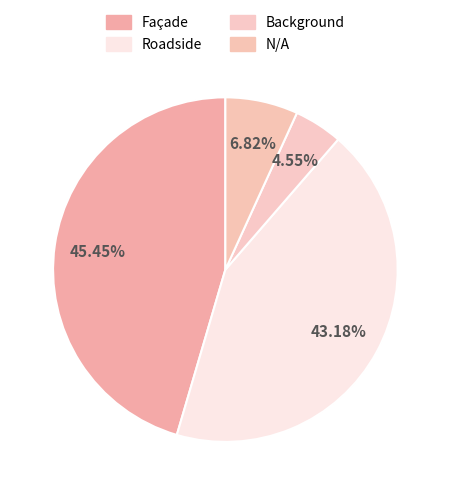

To the nearest percent, what percentage of the pie is Roadside?

43%